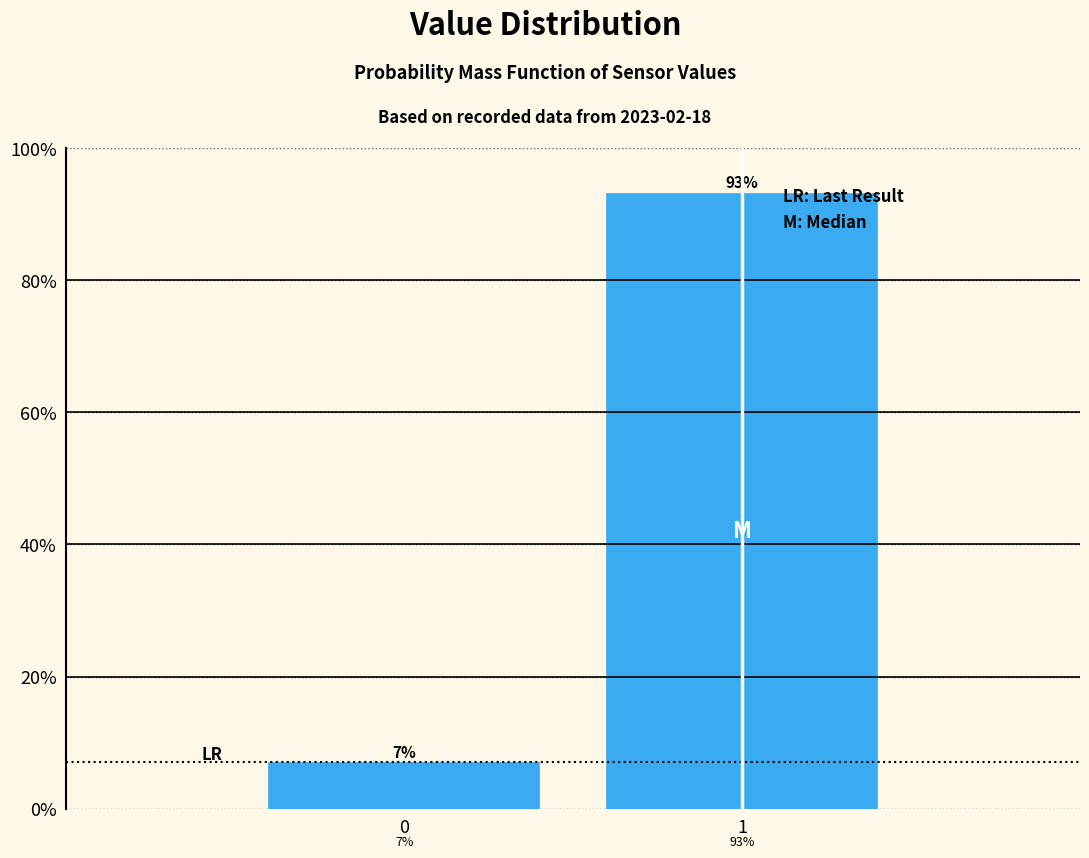

Are the bars horizontal?

No